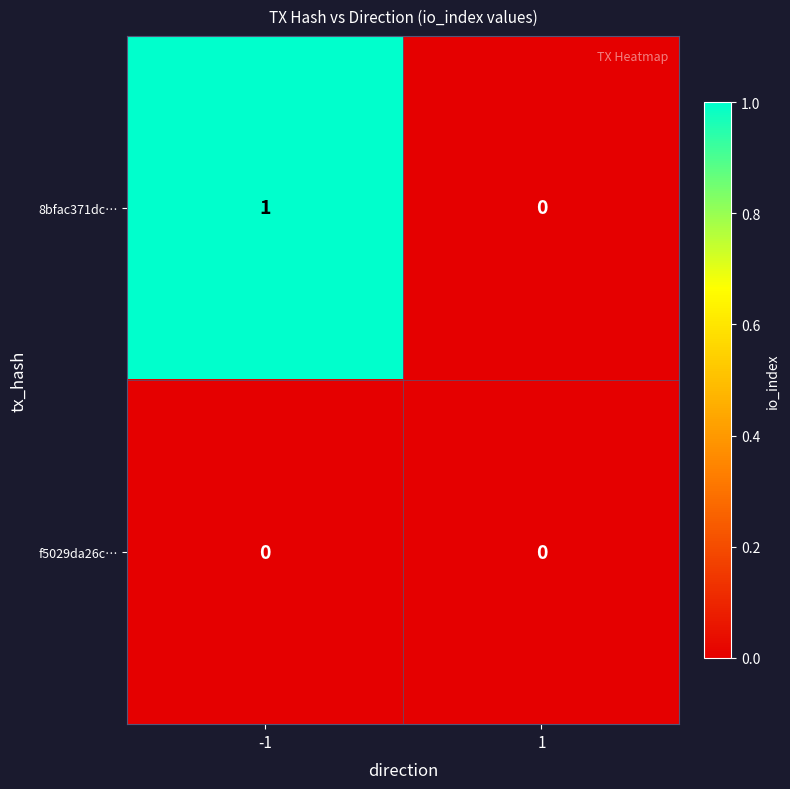

How many values in 8bfac371dc… are above zero?

1